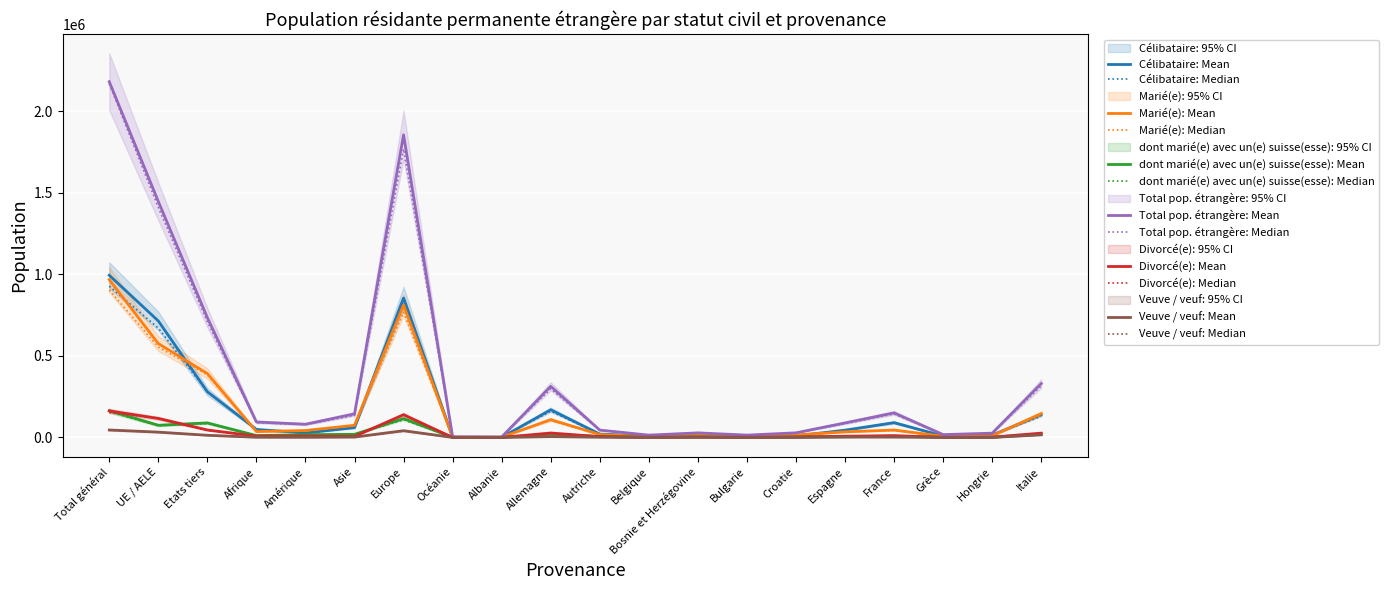

How many distinct data groups are displayed?

6